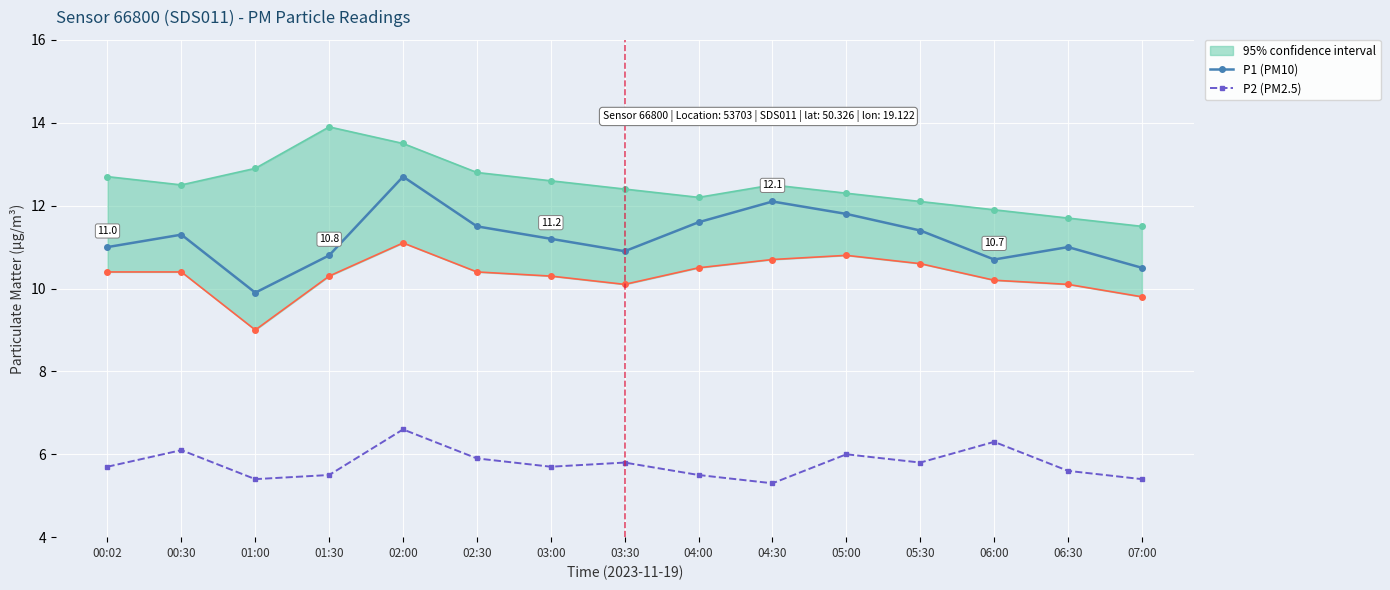

What is the difference between the highest and lowest values at 06:00?

4.4